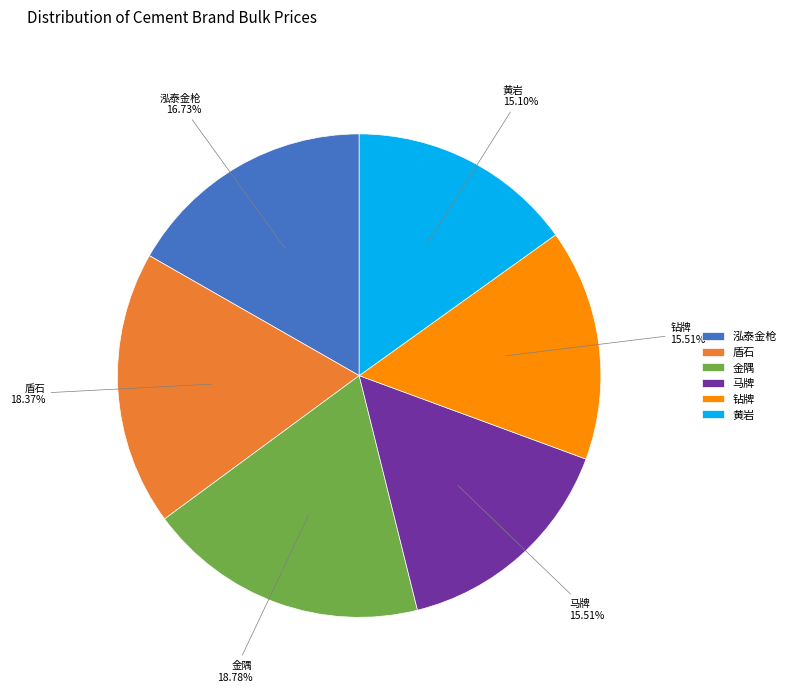

Which has a higher value, 泓泰金枪 or 马牌?

泓泰金枪